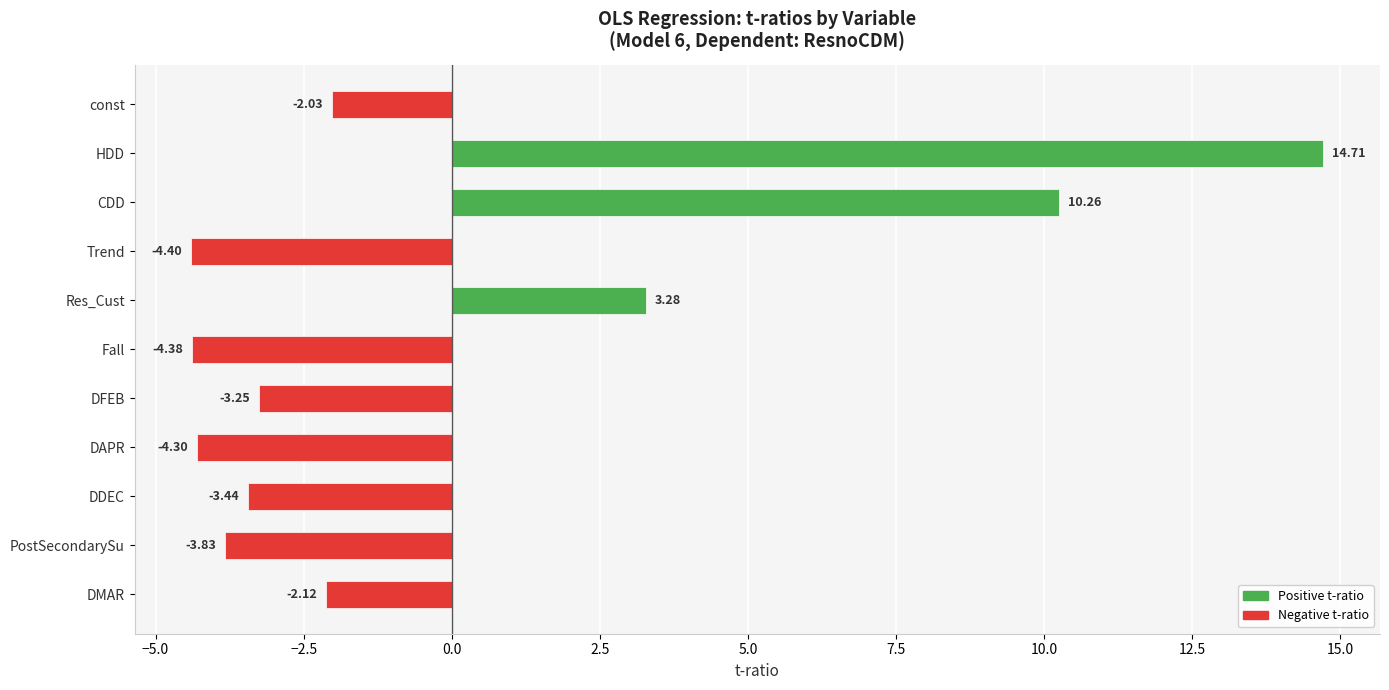

What is the sum of all values?

0.5